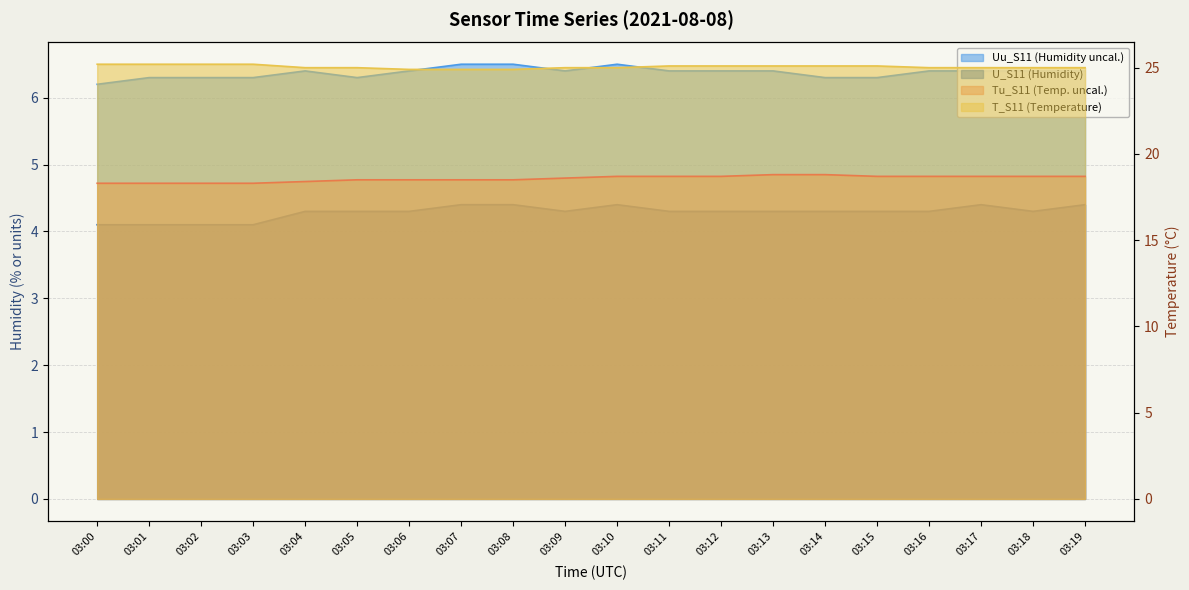

Reading right to left, list all the values displayed in this chart.

Uu_S11: 03:19=6.4	03:18=6.4	03:17=6.4	03:16=6.4	03:15=6.3	03:14=6.3	03:13=6.4	03:12=6.4	03:11=6.4	03:10=6.5	03:09=6.4	03:08=6.5	03:07=6.5	03:06=6.4	03:05=6.3	03:04=6.4	03:03=6.3	03:02=6.3	03:01=6.3	03:00=6.2
U_S11: 03:19=4.4	03:18=4.3	03:17=4.4	03:16=4.3	03:15=4.3	03:14=4.3	03:13=4.3	03:12=4.3	03:11=4.3	03:10=4.4	03:09=4.3	03:08=4.4	03:07=4.4	03:06=4.3	03:05=4.3	03:04=4.3	03:03=4.1	03:02=4.1	03:01=4.1	03:00=4.1
Tu_S11: 03:19=18.7	03:18=18.7	03:17=18.7	03:16=18.7	03:15=18.7	03:14=18.8	03:13=18.8	03:12=18.7	03:11=18.7	03:10=18.7	03:09=18.6	03:08=18.5	03:07=18.5	03:06=18.5	03:05=18.5	03:04=18.4	03:03=18.3	03:02=18.3	03:01=18.3	03:00=18.3
T_S11: 03:19=25.0	03:18=25.0	03:17=25.0	03:16=25.0	03:15=25.1	03:14=25.1	03:13=25.1	03:12=25.1	03:11=25.1	03:10=25.0	03:09=25.0	03:08=24.9	03:07=24.9	03:06=24.9	03:05=25.0	03:04=25.0	03:03=25.2	03:02=25.2	03:01=25.2	03:00=25.2